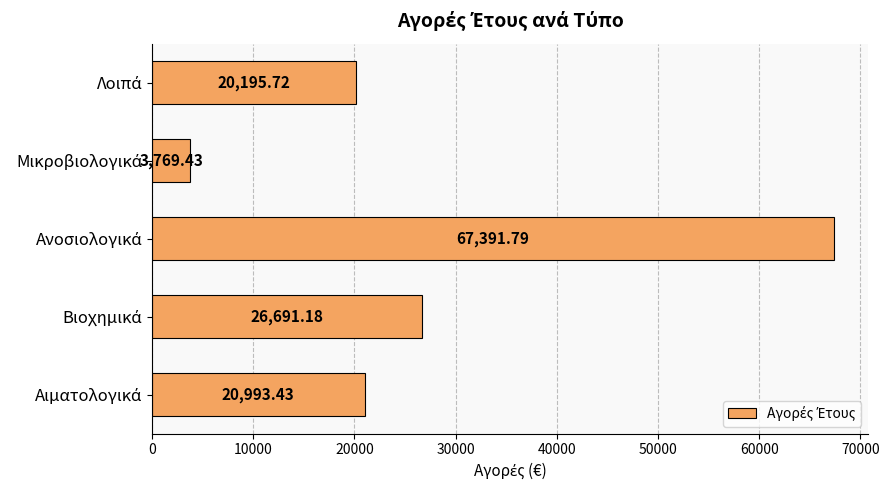

What is the difference between the maximum and second lowest values?

47196.1